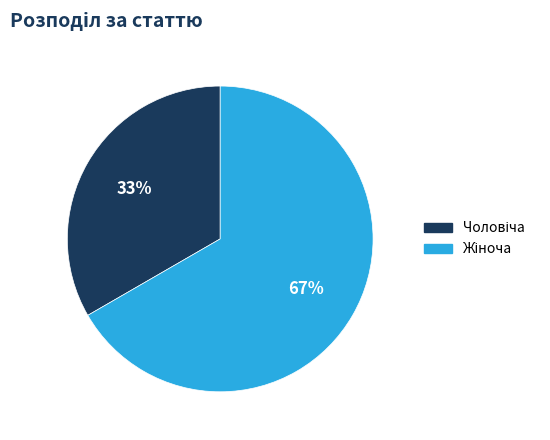

Is there a majority slice in this chart?

Yes